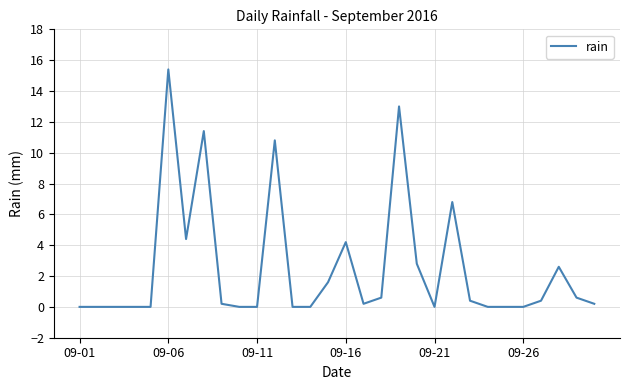

What is the difference between the maximum and minimum values?

15.4